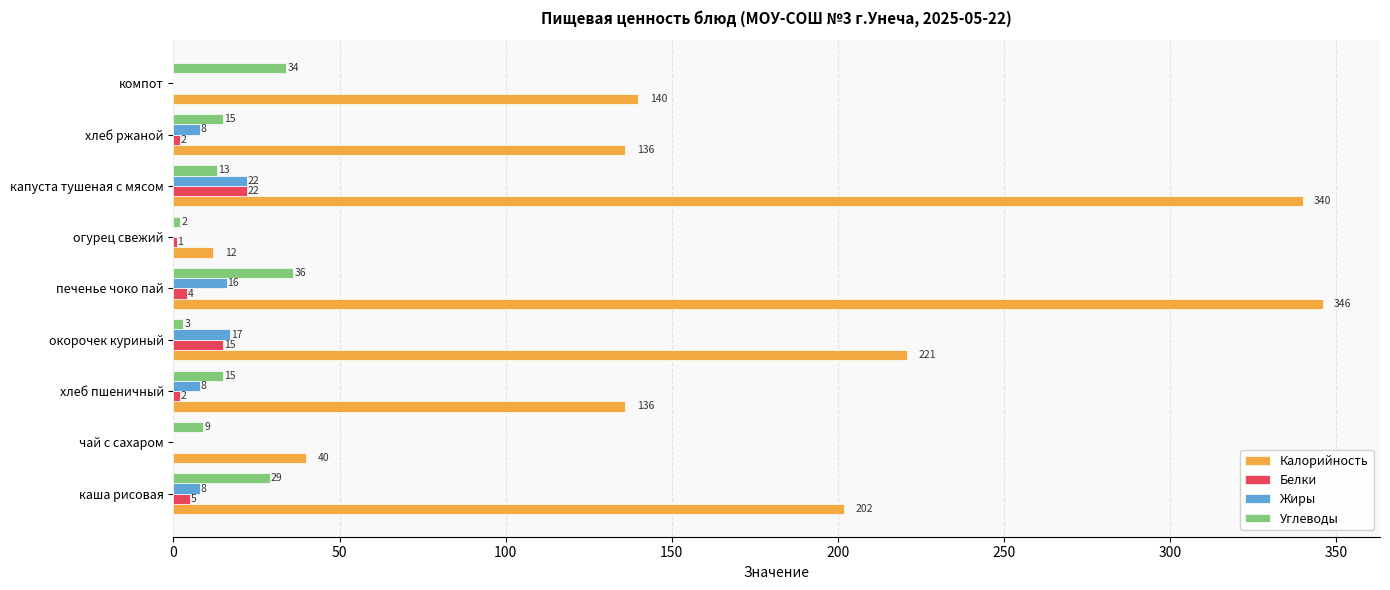

The value of Белки at окорочек куриный is 15. True or false?

True